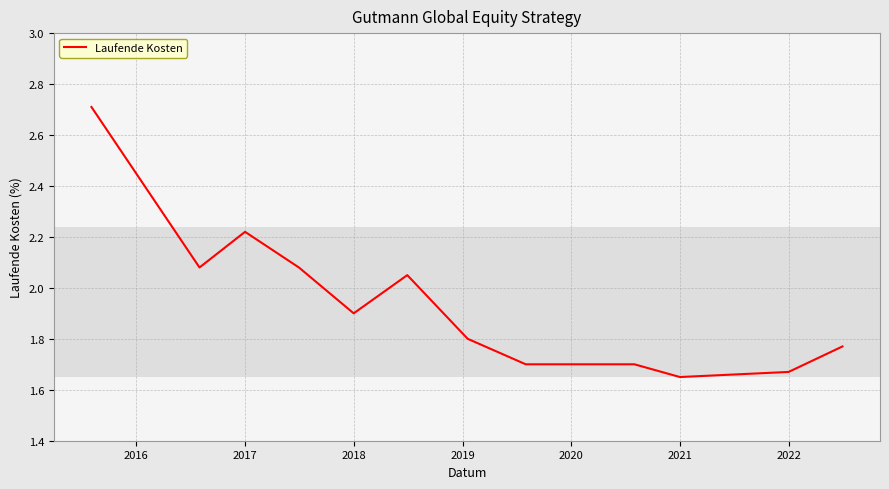

What is the maximum value shown in the chart?

2.7